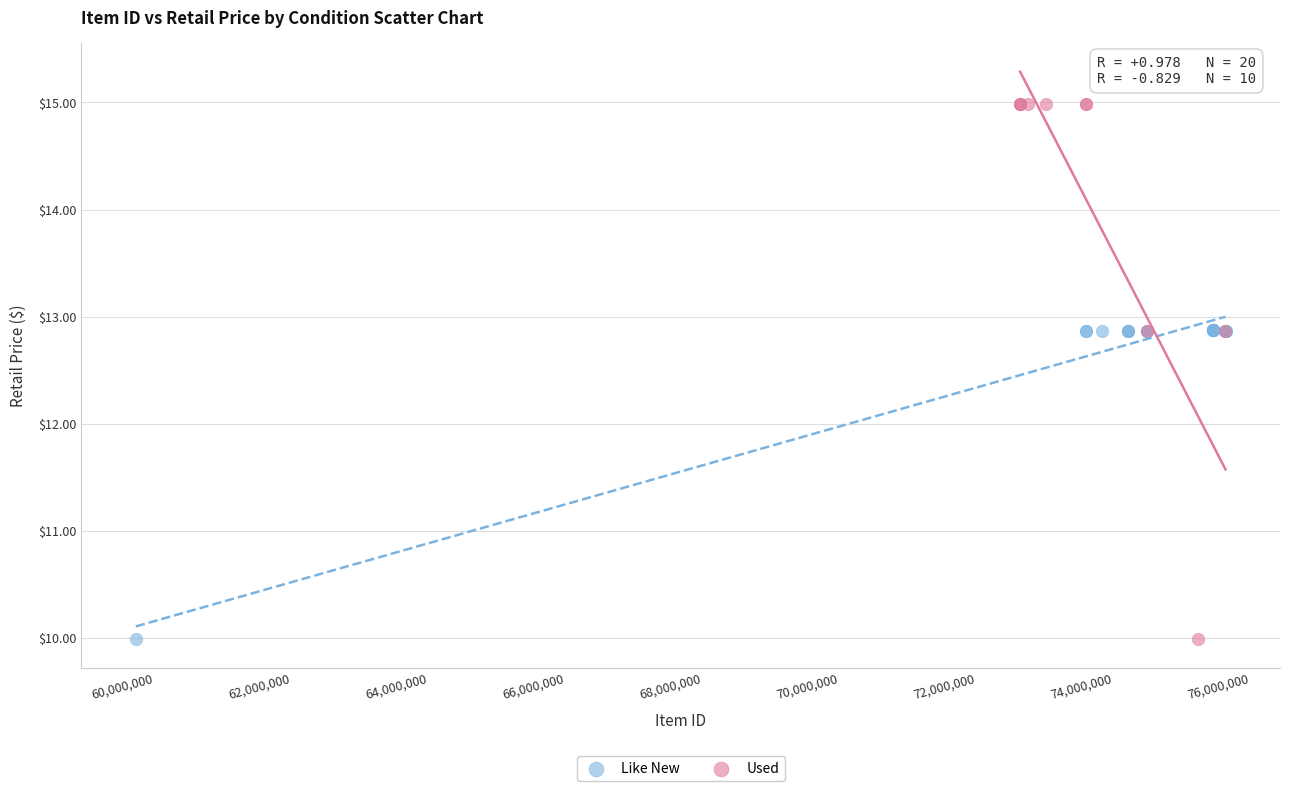

Which series contains the highest Y value?

Used